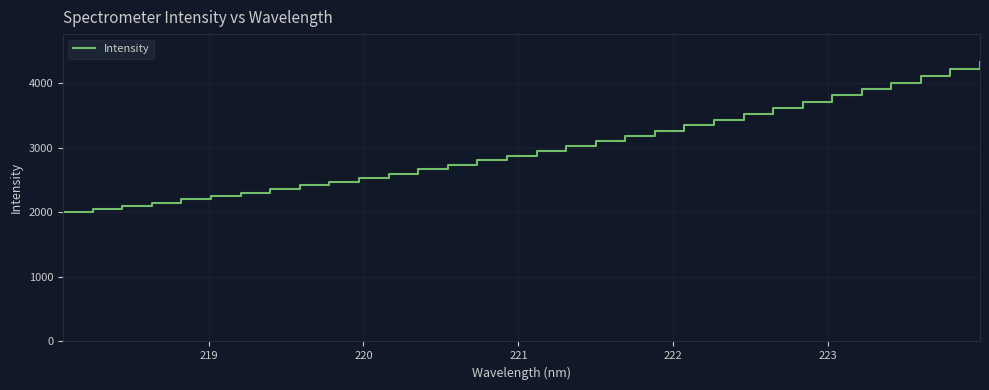

What is the maximum value shown in the chart?

4322.4